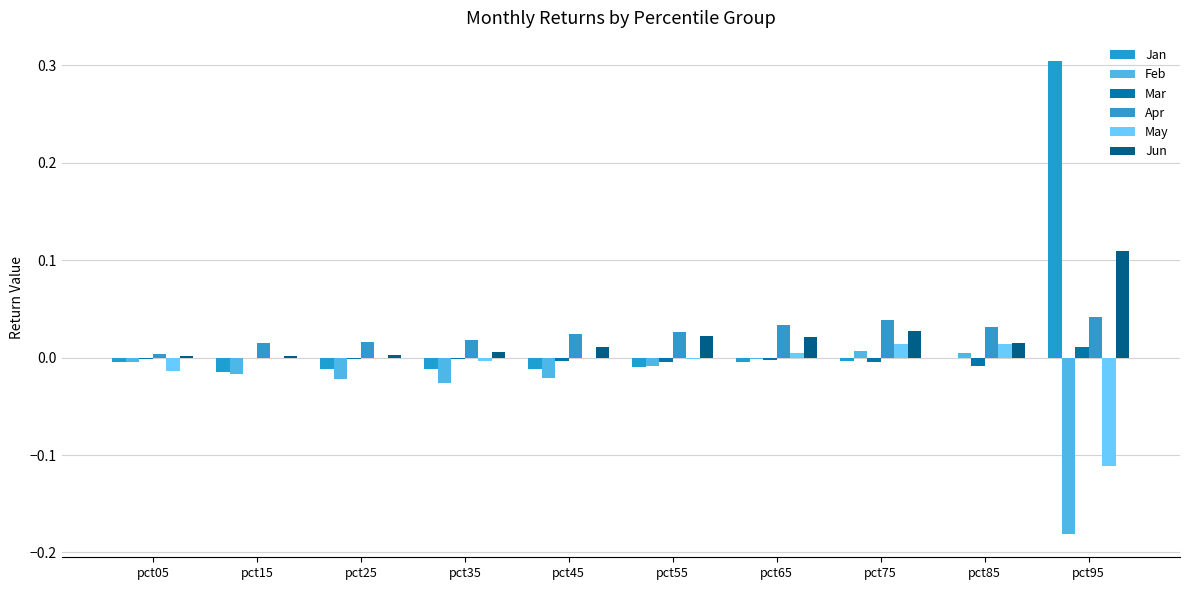

At which label is May closest to 0?

pct15